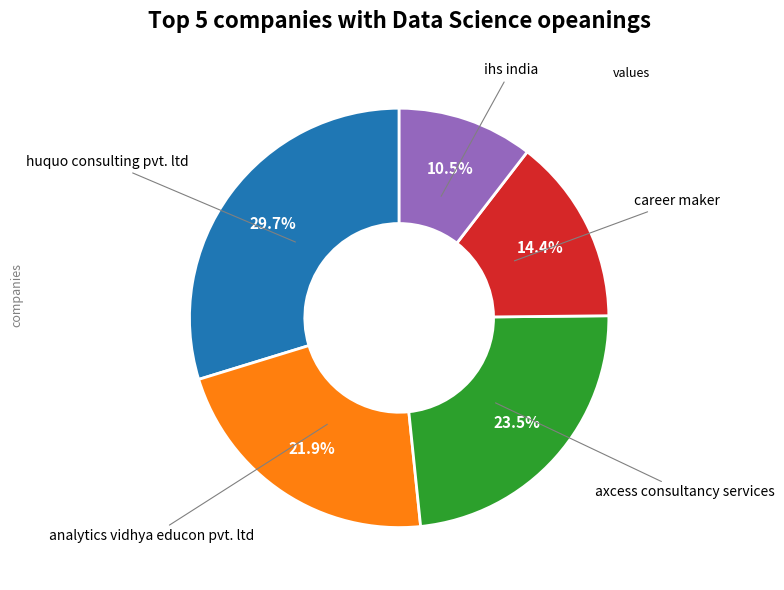

Does any single category account for the majority?

No